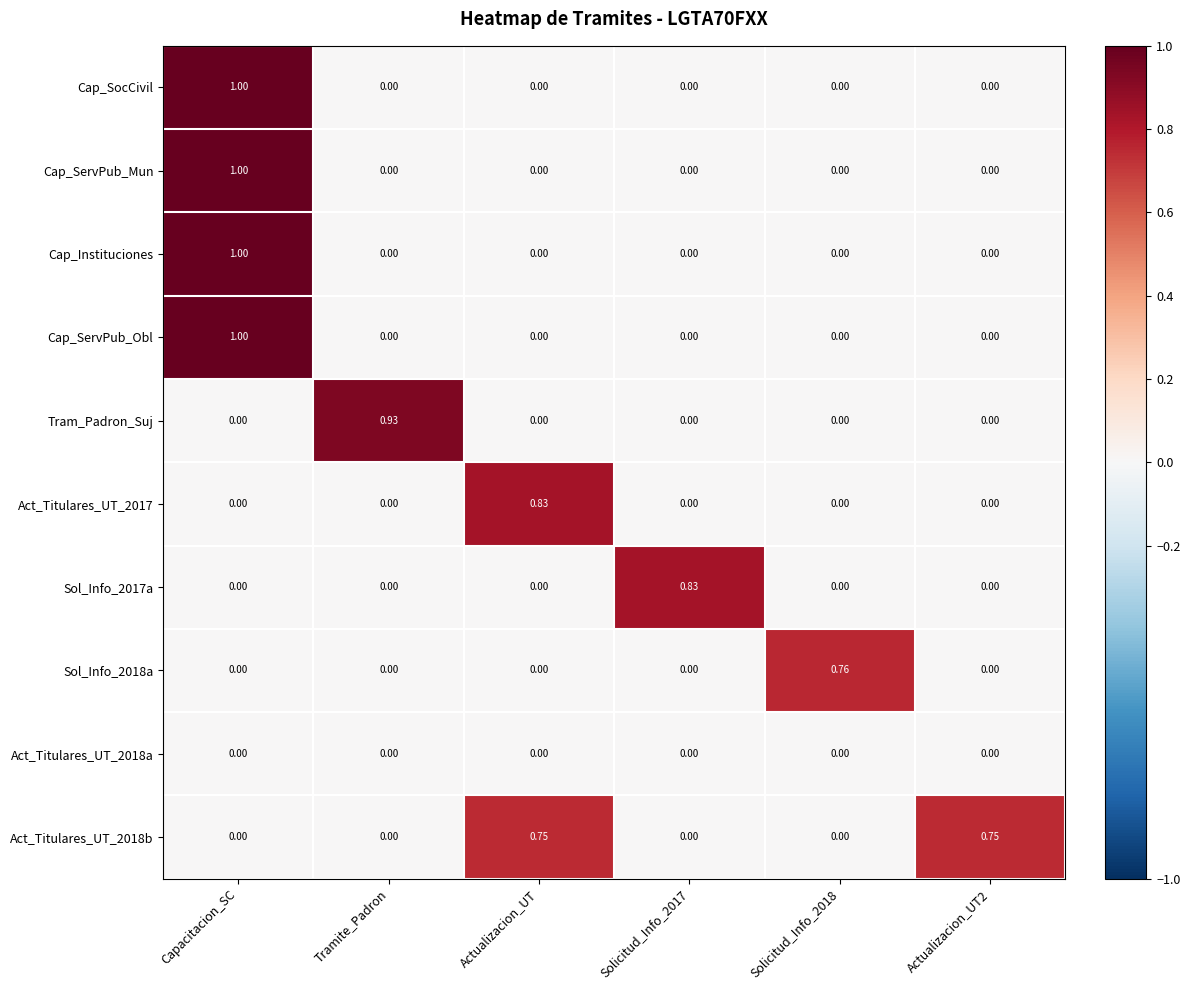

Between Tramite_Padron and Solicitud_Info_2017, which series saw the biggest shift?

Tram_Padron_Suj